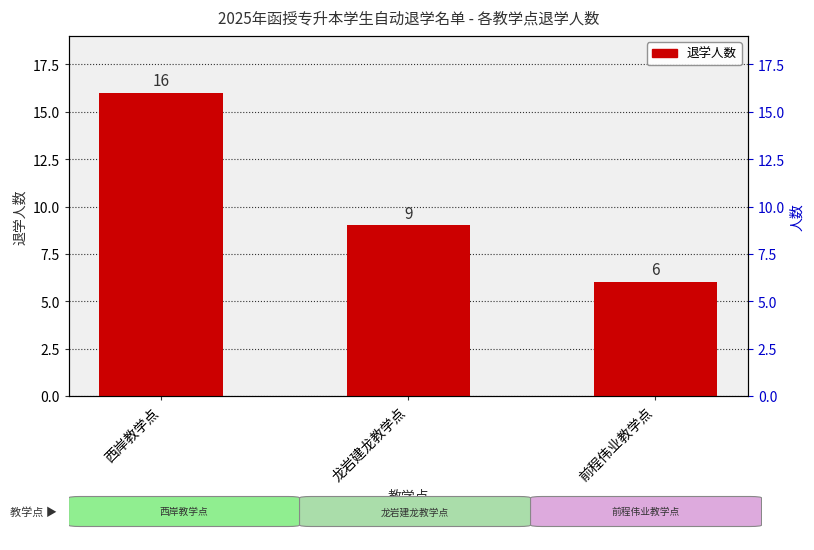

Reading left to right, transcribe all the data shown in this chart.

西岸教学点=16	龙岩建龙教学点=9	前程伟业教学点=6